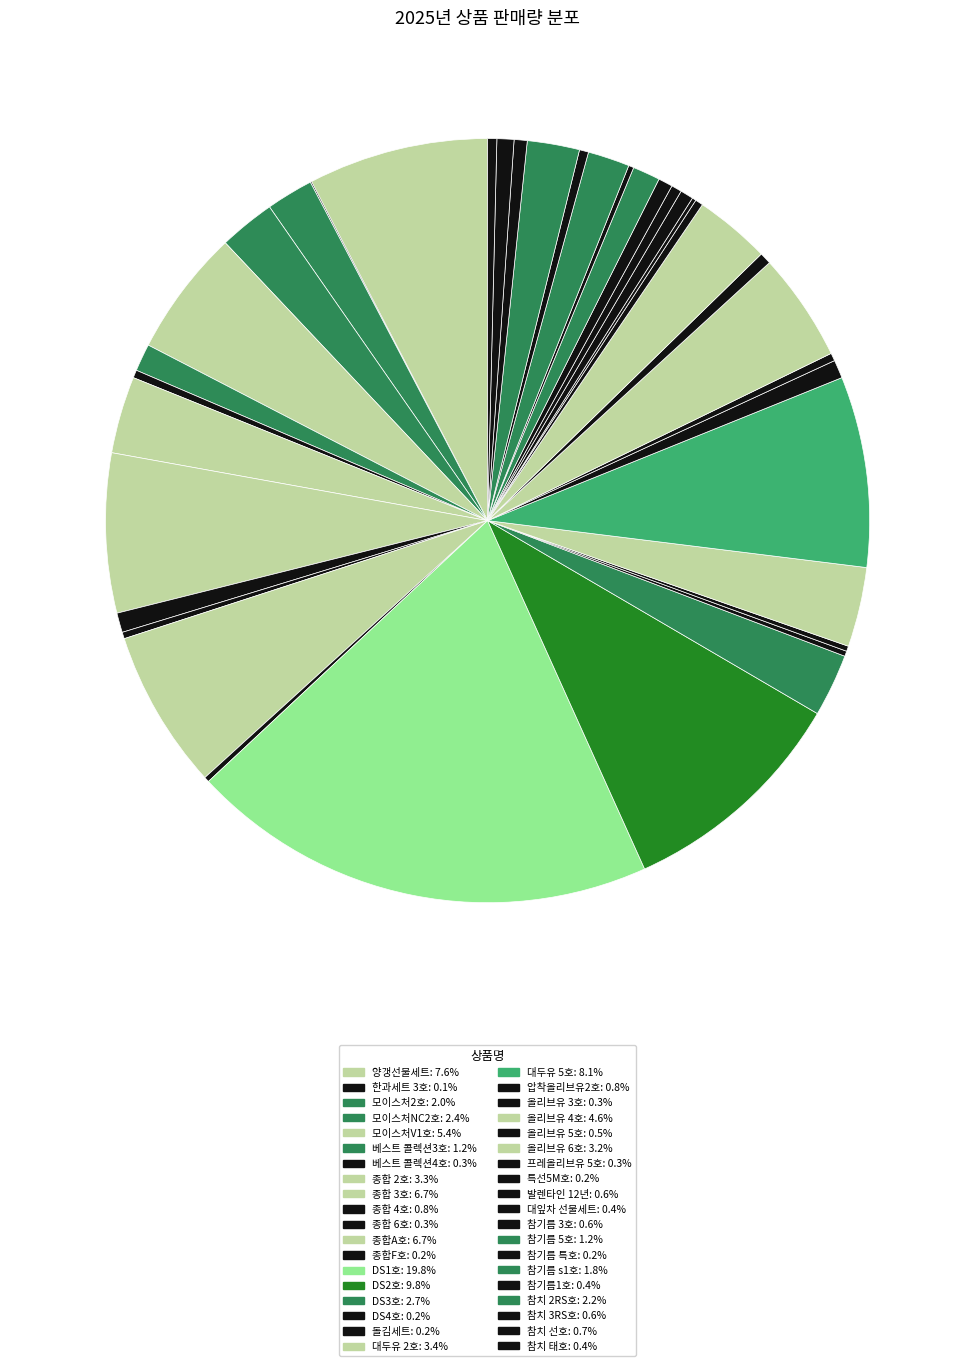

To the nearest percent, what is the average slice percentage?

3%